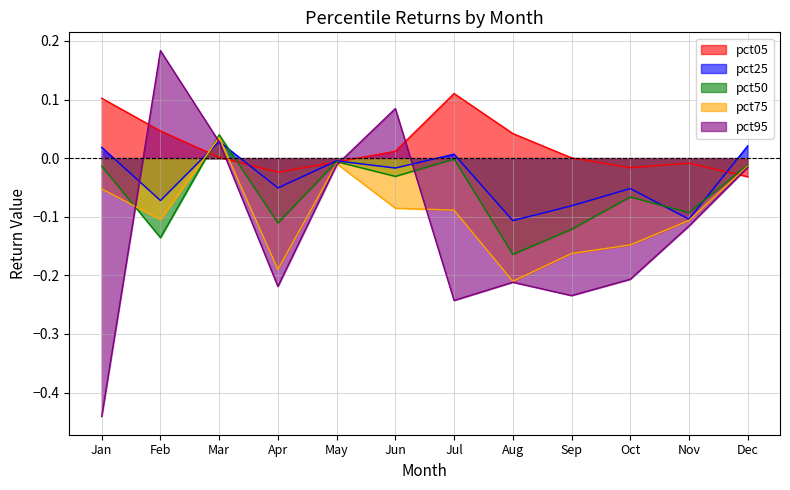

Reading left to right, transcribe all the data shown in this chart.

pct05: 0.1	0.0	0.0	-0.0	-0.0	0.0	0.1	0.0	0.0	-0.0	-0.0	-0.0
pct25: 0.0	-0.1	0.0	-0.1	-0.0	-0.0	0.0	-0.1	-0.1	-0.1	-0.1	0.0
pct50: -0.0	-0.1	0.0	-0.1	-0.0	-0.0	-0.0	-0.2	-0.1	-0.1	-0.1	-0.0
pct75: -0.1	-0.1	0.0	-0.2	-0.0	-0.1	-0.1	-0.2	-0.2	-0.1	-0.1	-0.0
pct95: -0.4	0.2	0.0	-0.2	-0.0	0.1	-0.2	-0.2	-0.2	-0.2	-0.1	-0.0